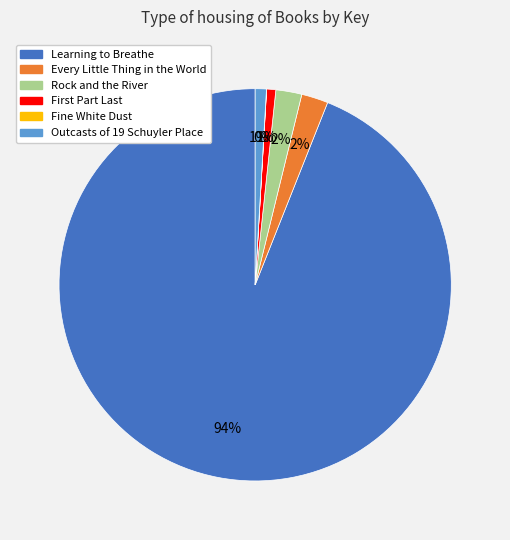

To the nearest percent, what is the combined percentage of Rock and the River and Outcasts of 19 Schuyler Place?

3%